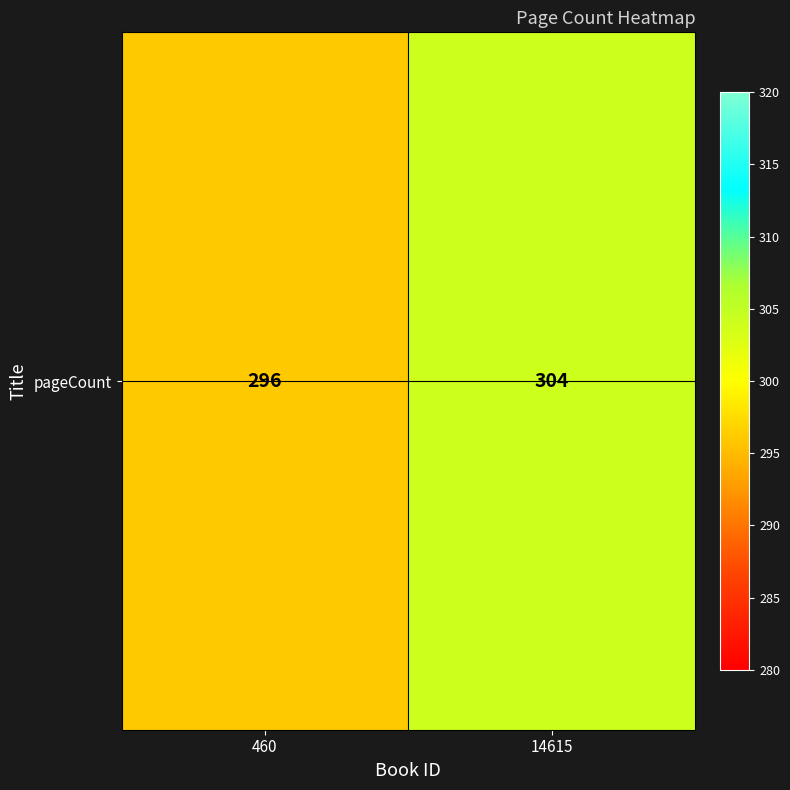

How many categories are shown in the chart?

2